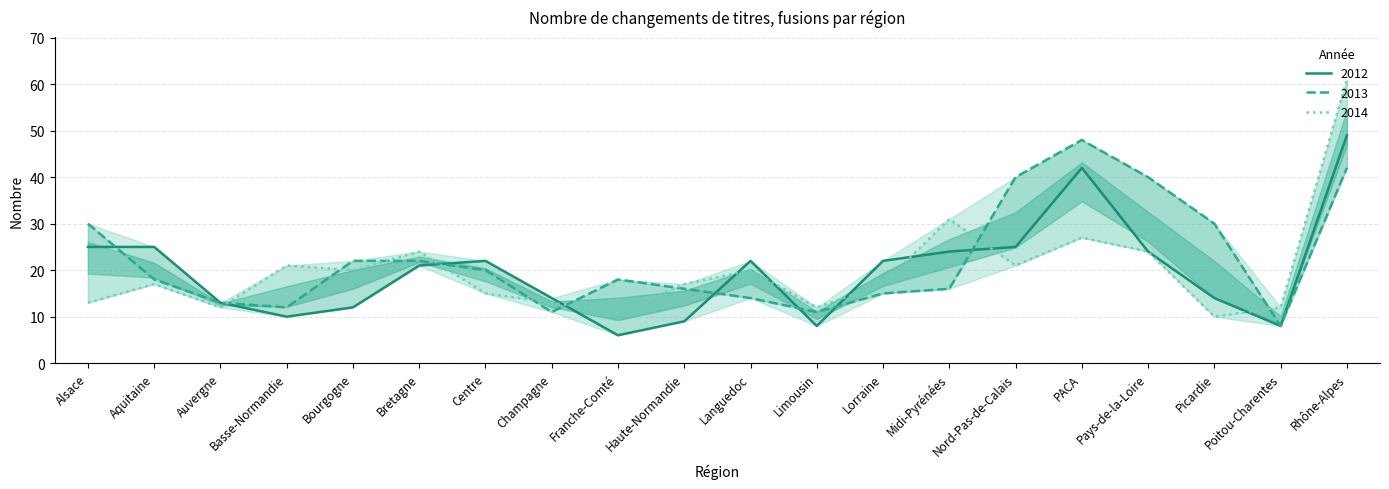

Read the 2014 value at Champagne, to the nearest 5.

15